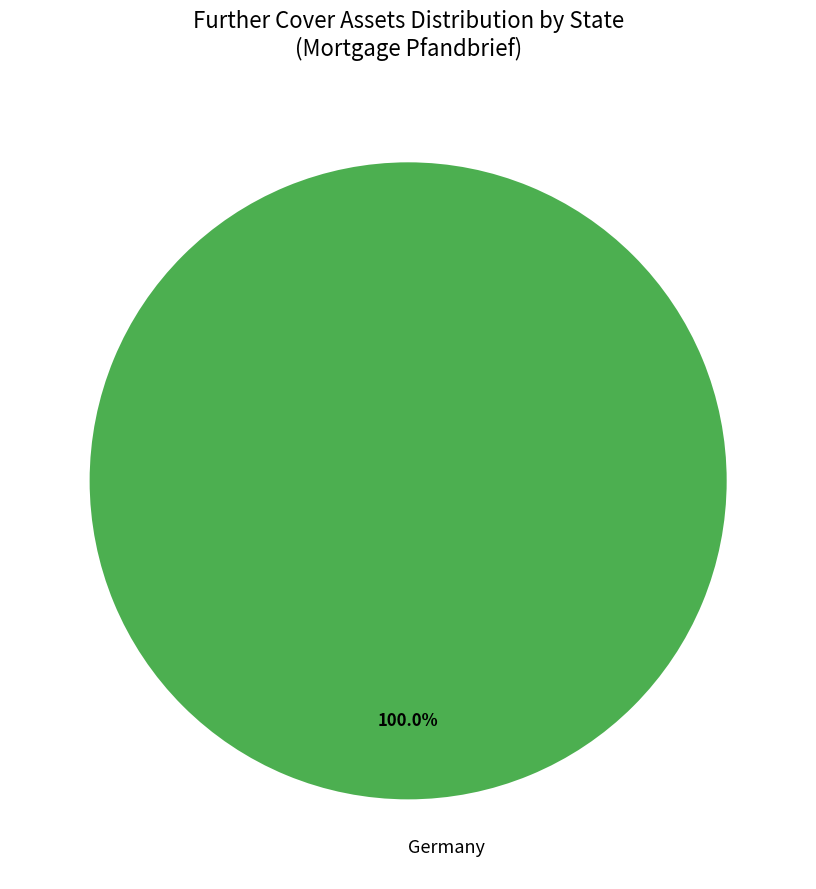

Is there any slice that represents more than half of the pie?

Yes